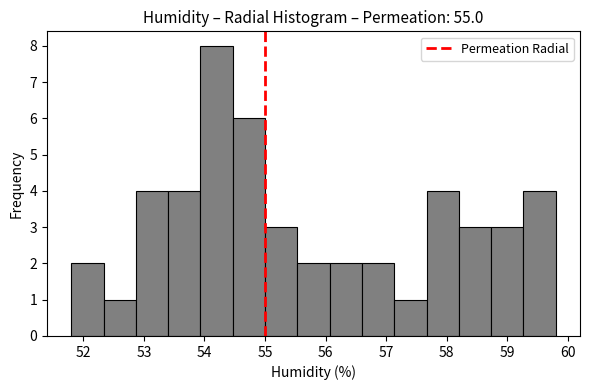

How tall is the bar that spans 57.7 to 58.2 on the x-axis? Neither the bar edges nor the heights are printed on the chart, so give them approximately, as read against the axes.

4